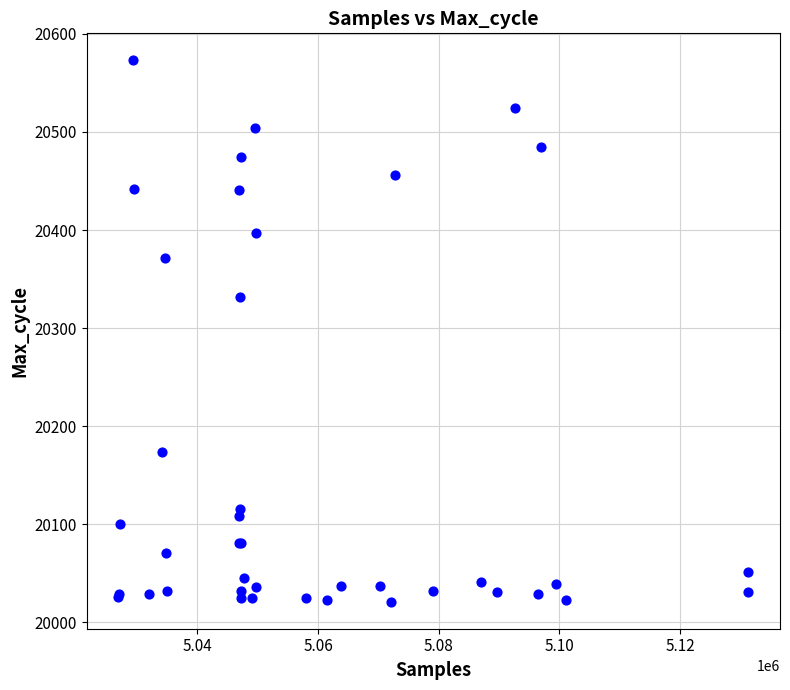

What Y value in the scatter plot is closest to 20297?

20332